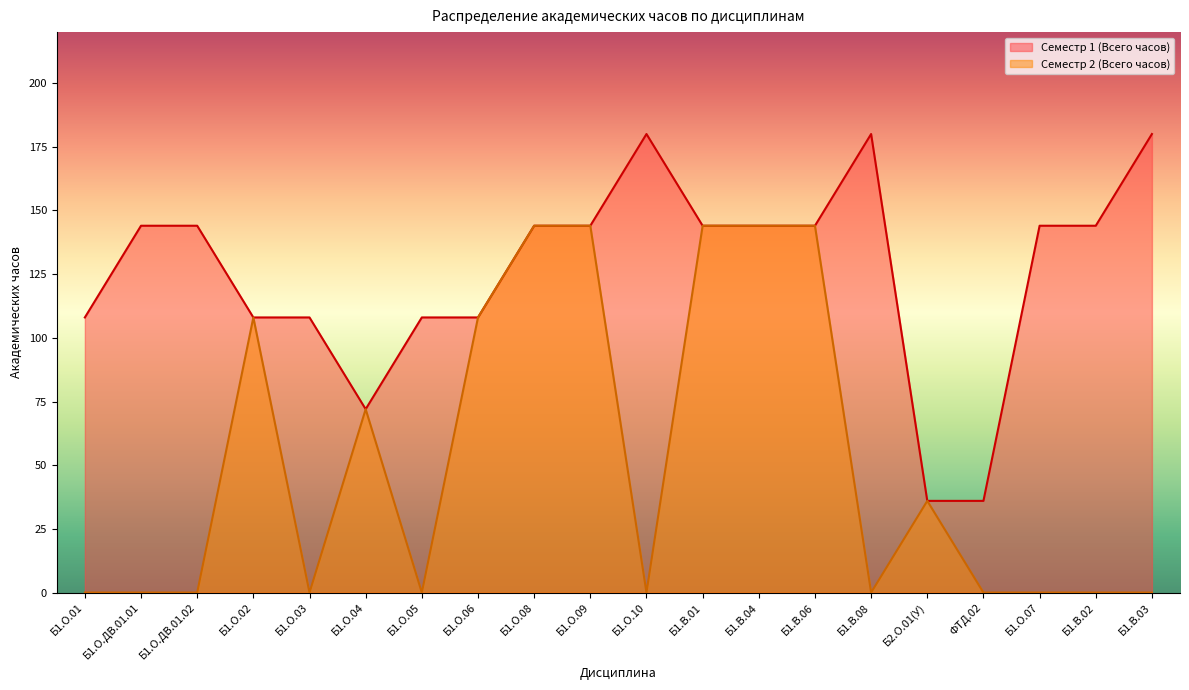

In Семестр 1 (Всего часов), how many points are higher than both neighbors (excluding endpoints)?

2